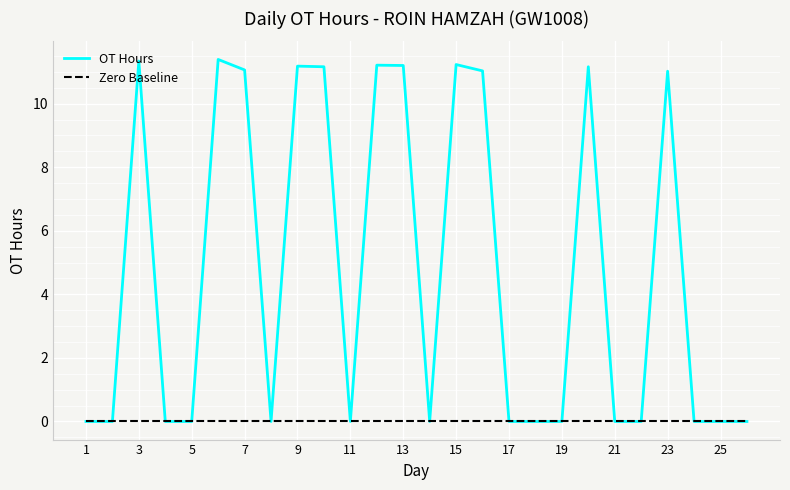

How many lines are shown in the chart?

2